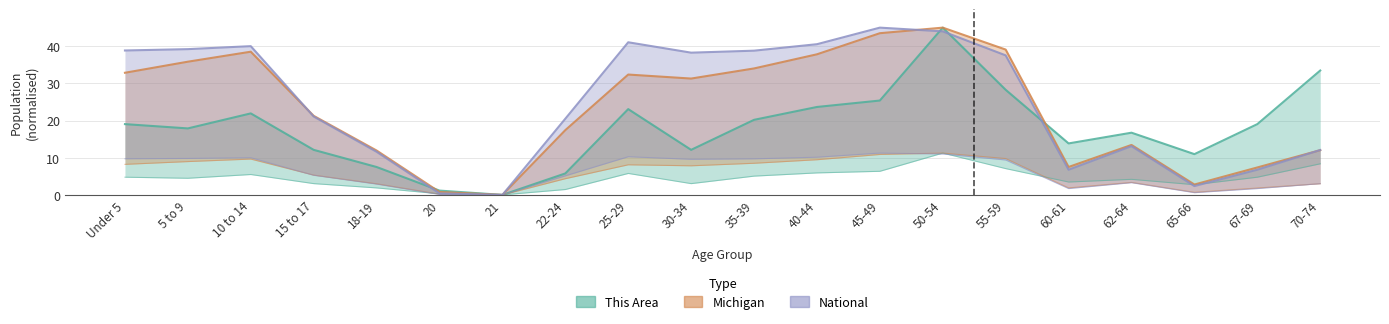

What is the difference between the highest and lowest values at 40-44?

16.9